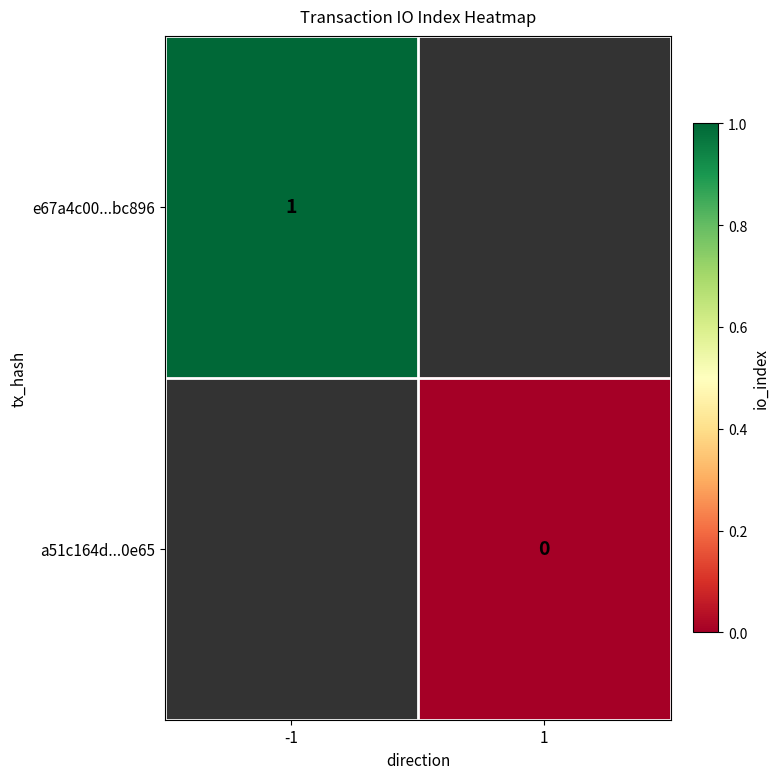

Which series has the largest range (max minus min)?

e67a4c00...bc896